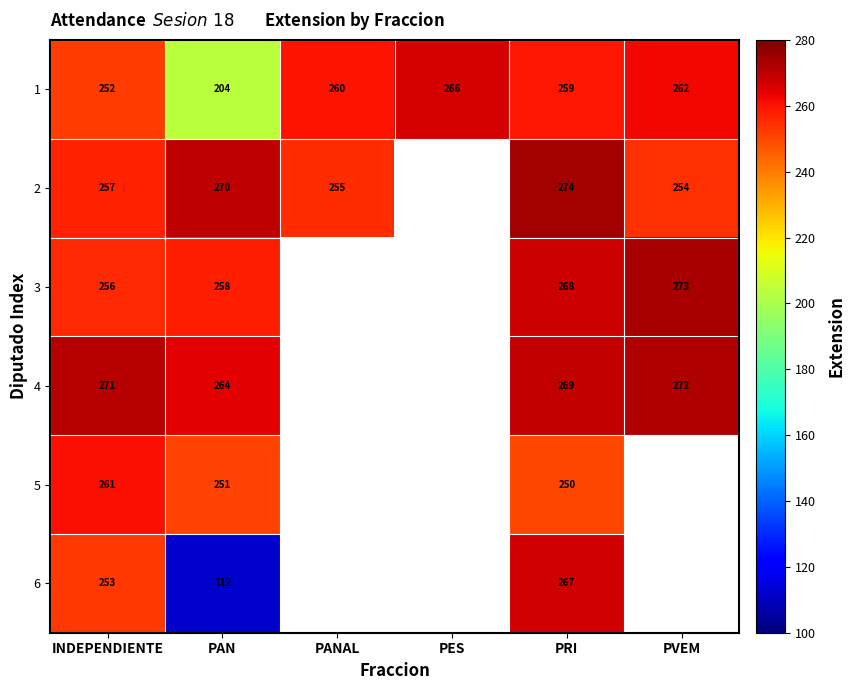

What is the sum of the 2 values at PRI and PANAL?

529